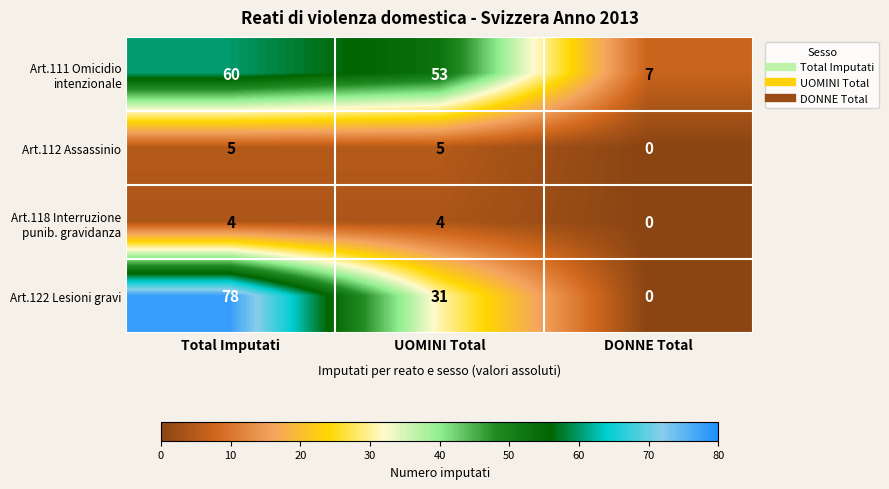

What is the greatest value displayed?

78